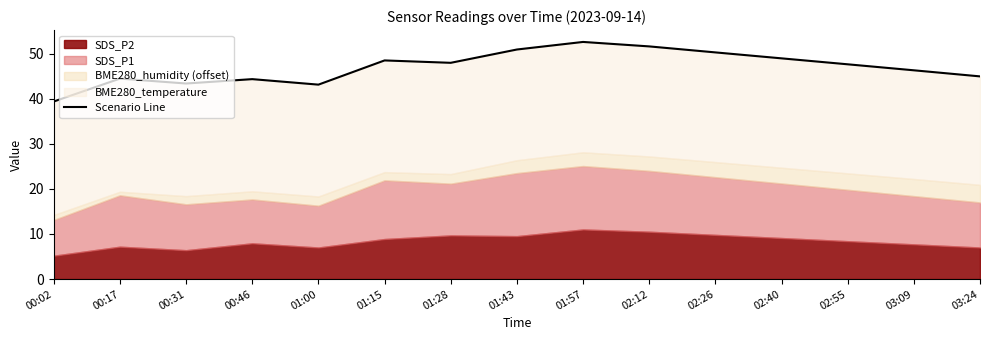

What is the value of the 8th point from the left?

50.9